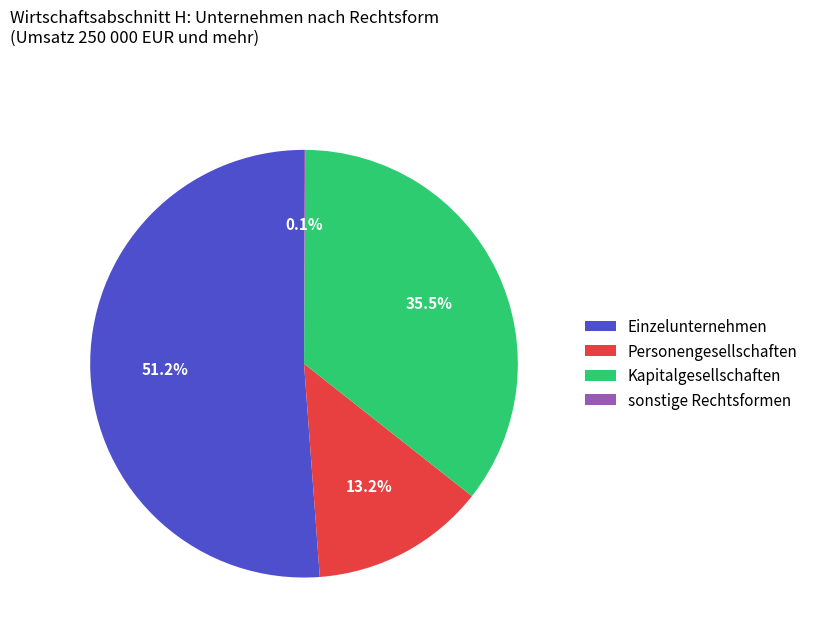

Is there any slice that represents more than half of the pie?

Yes